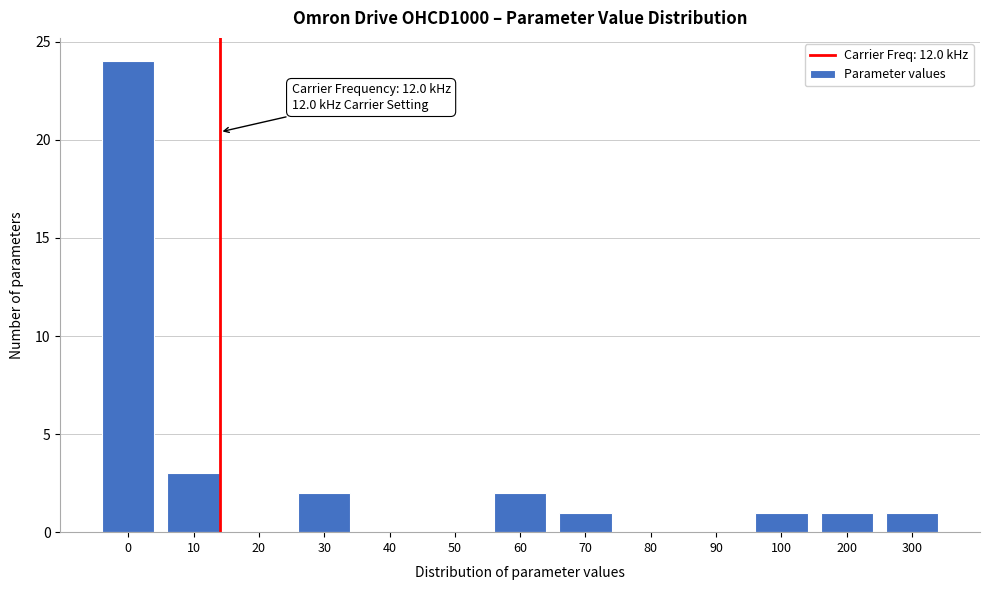

Reading left to right, what are all the values shown in this chart?

0=24	10=3	20=0	30=2	40=0	50=0	60=2	70=1	80=0	90=0	100=1	200=1	300=1